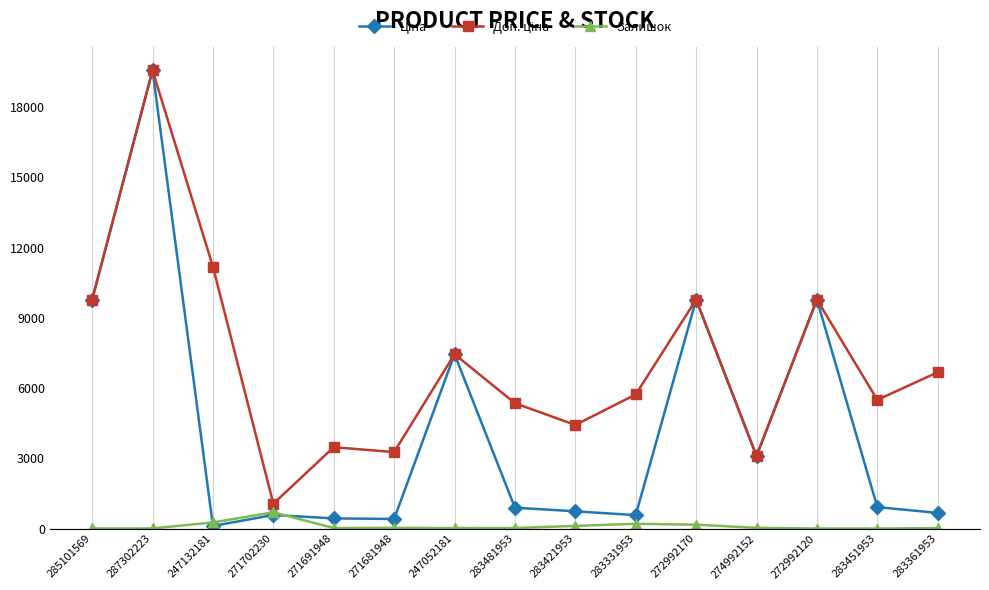

At how many categories does at least one series exceed 9118?

5